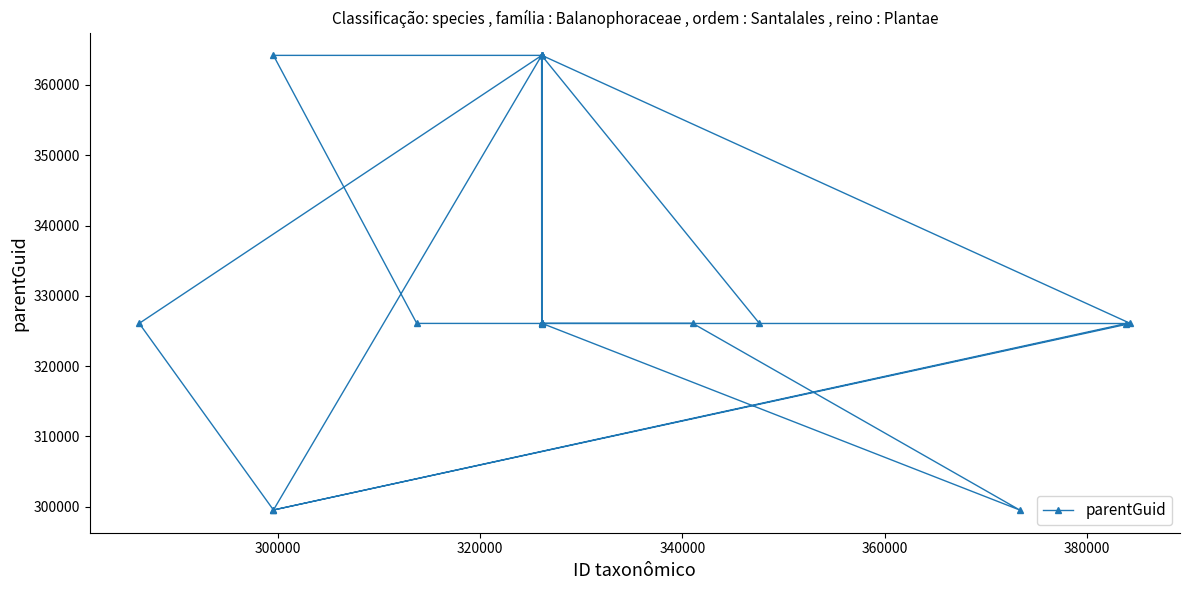

What is the sum of all values?

7322950